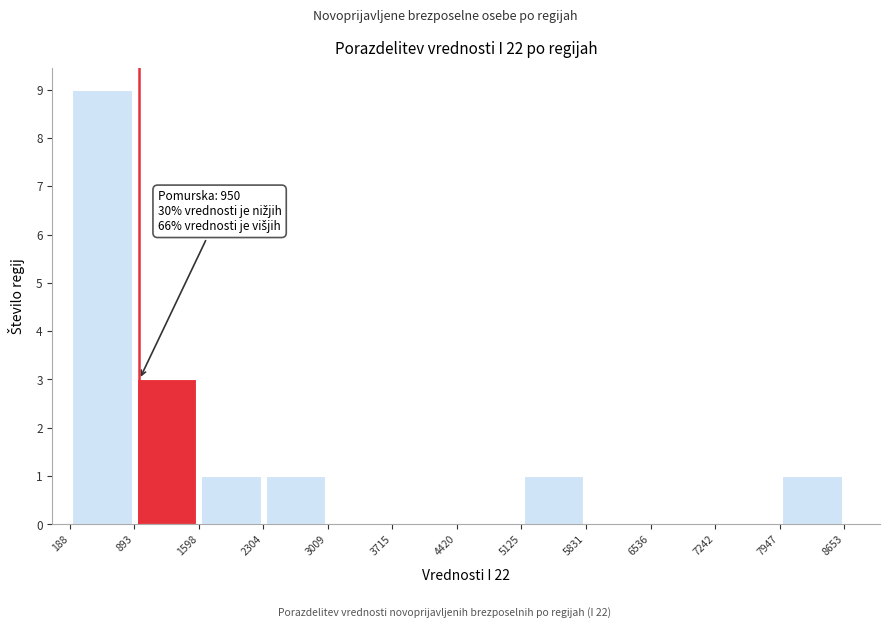

Over which range of the x-axis is the bar tallest?

188 to 893